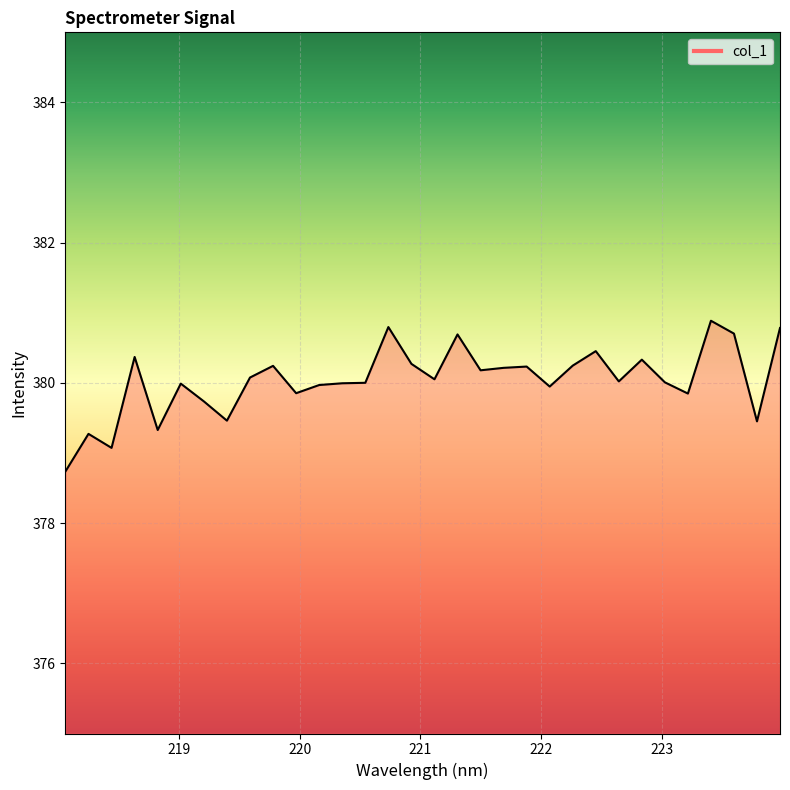

What is the minimum value shown in the chart?

378.7